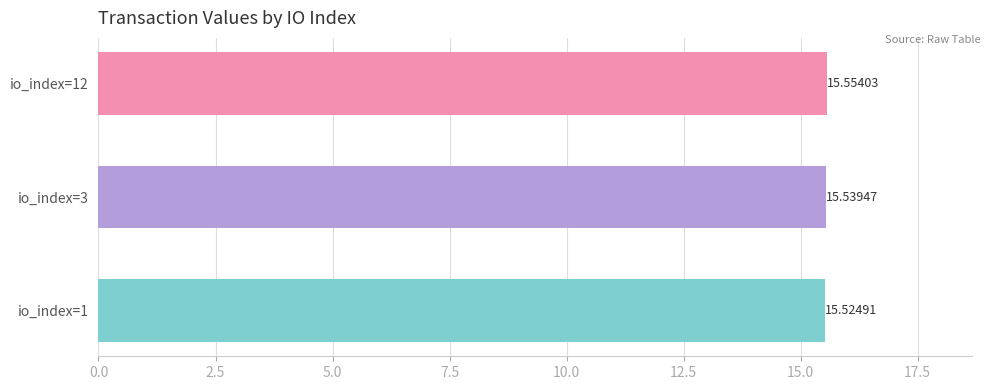

Approximately how many times larger is the value at io_index=3 compared to io_index=12?

1.0